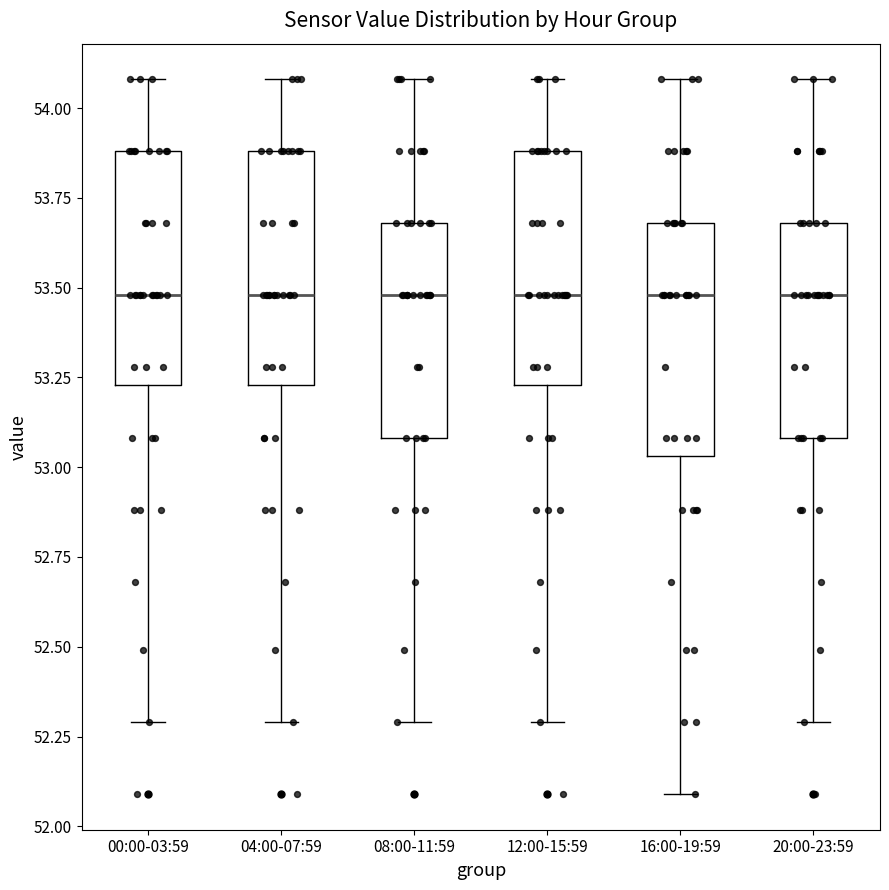

Reading left to right, transcribe this box plot: for each box, give where its median line is, the range the box spans, and where its two whiskers end, as read against the y-axis. The values are not printed on the chart, so give them approximately, as read against the axis.

00:00-03:59: median 53.50, box 53.25 to 53.90, whiskers 52.30 to 54.10
04:00-07:59: median 53.50, box 53.25 to 53.90, whiskers 52.30 to 54.10
08:00-11:59: median 53.50, box 53.10 to 53.70, whiskers 52.30 to 54.10
12:00-15:59: median 53.50, box 53.25 to 53.90, whiskers 52.30 to 54.10
16:00-19:59: median 53.50, box 53.05 to 53.70, whiskers 52.10 to 54.10
20:00-23:59: median 53.50, box 53.10 to 53.70, whiskers 52.30 to 54.10